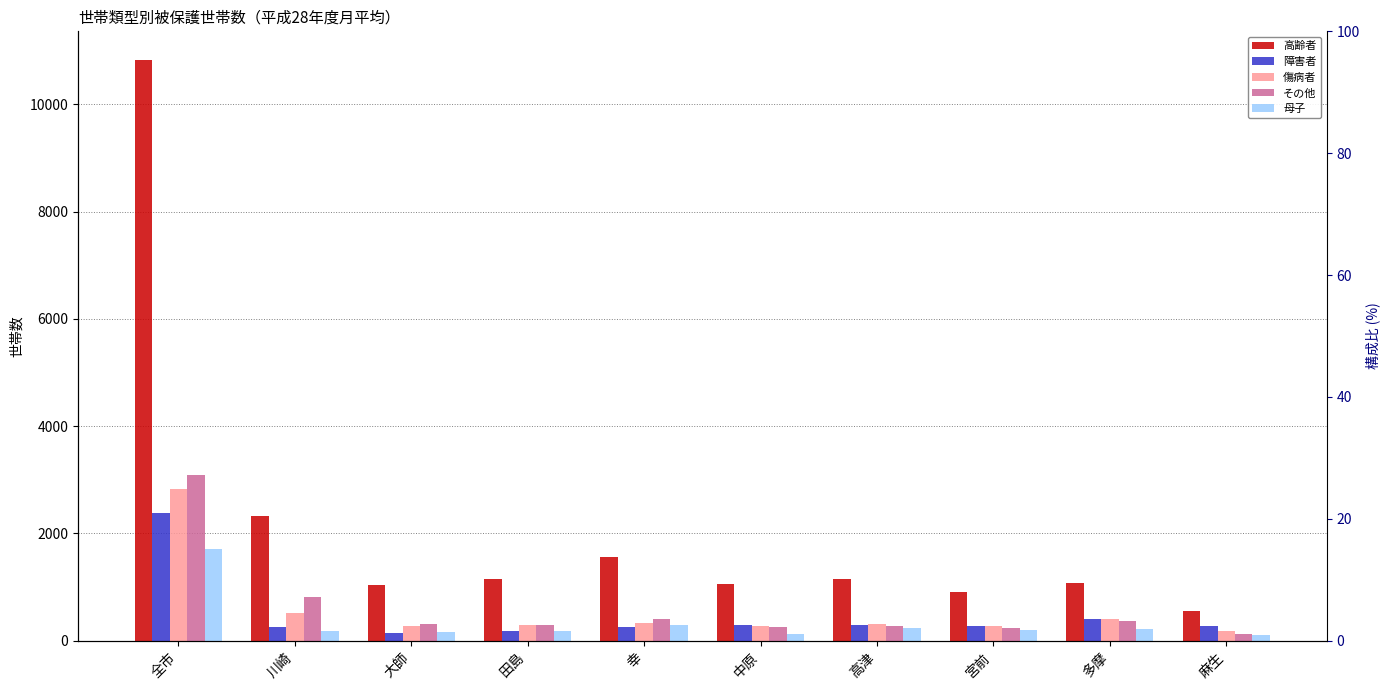

The 傷病者 series shows 53.4 at 麻生. True or false?

False